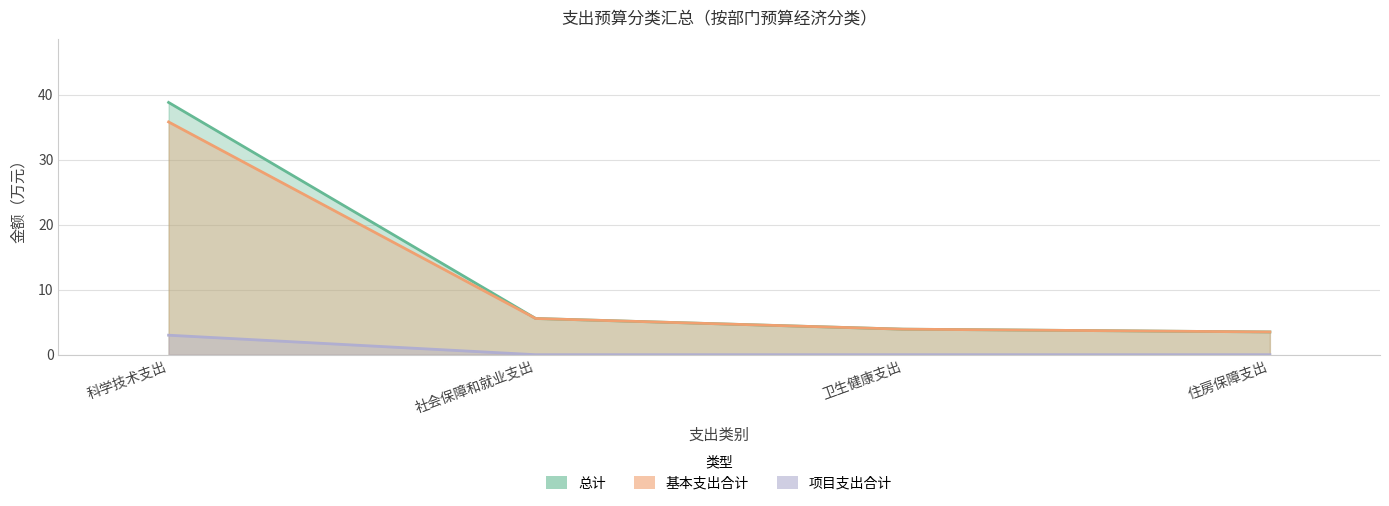

Rank the series at 住房保障支出 from lowest to highest value.

项目支出合计, 总计, 基本支出合计